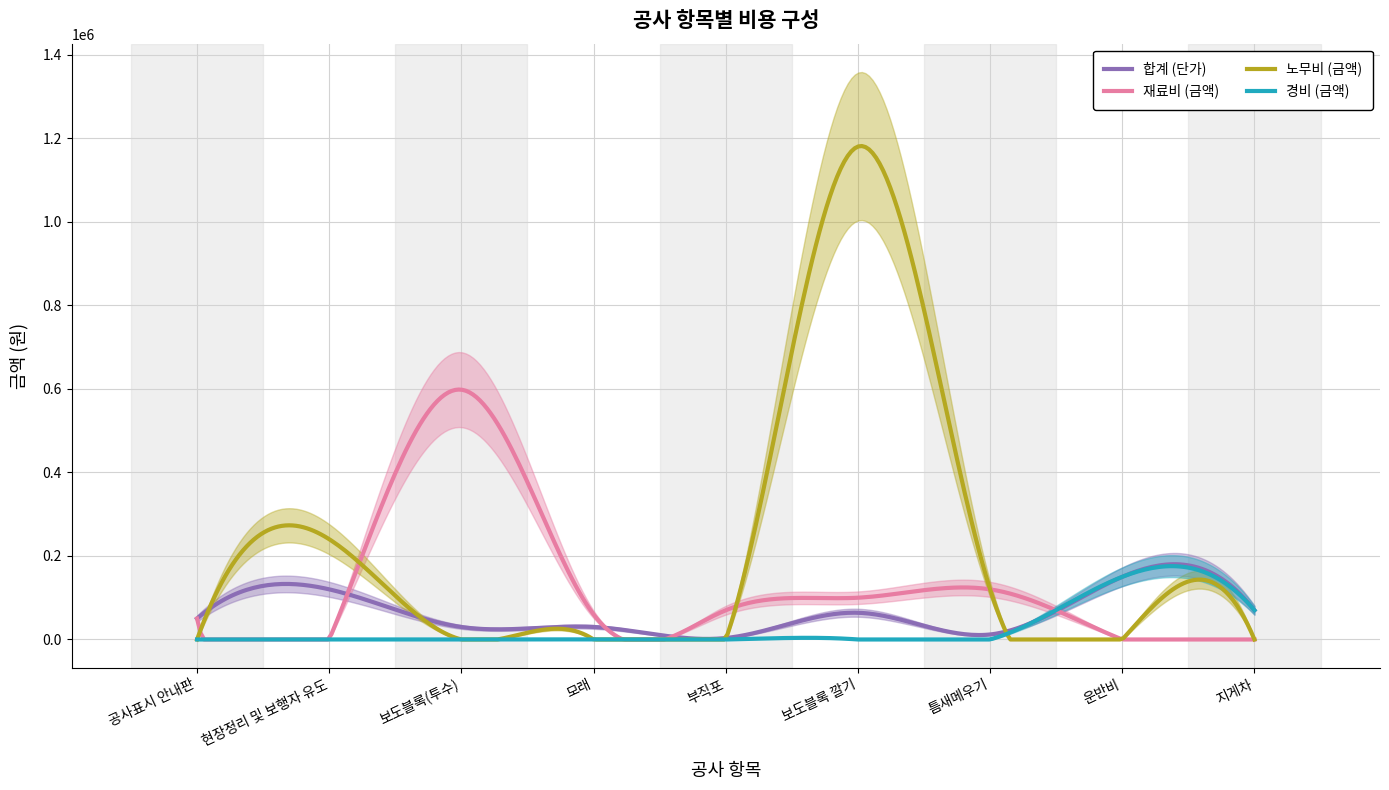

Reading left to right, extract all data points from this chart.

합계 (단가): 공사표시 안내판=50000	현장정리 및 보행자 유도=120000	보도블록(투수)=29900	모래=30000	부직포=3500	보도블록 깔기=64000	틈새메우기=12000	운반비=150000	지게차=70000
재료비 (금액): 공사표시 안내판=50000	현장정리 및 보행자 유도=0	보도블록(투수)=598000	모래=60000	부직포=70000	보도블록 깔기=100000	틈새메우기=120000	운반비=0	지게차=0
노무비 (금액): 공사표시 안내판=0	현장정리 및 보행자 유도=240000	보도블록(투수)=0	모래=0	부직포=0	보도블록 깔기=1180000	틈새메우기=120000	운반비=0	지게차=0
경비 (금액): 공사표시 안내판=0	현장정리 및 보행자 유도=0	보도블록(투수)=0	모래=0	부직포=0	보도블록 깔기=0	틈새메우기=0	운반비=150000	지게차=70000